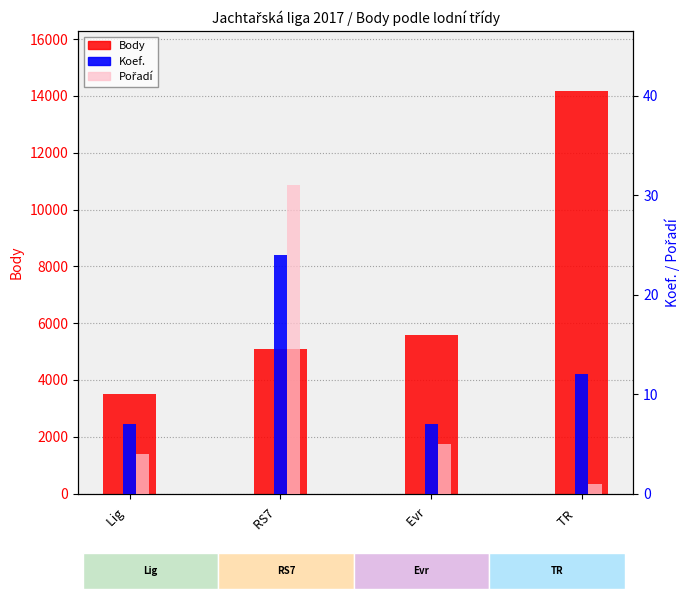

What is the difference between the highest and lowest values at Lig  ?

3489